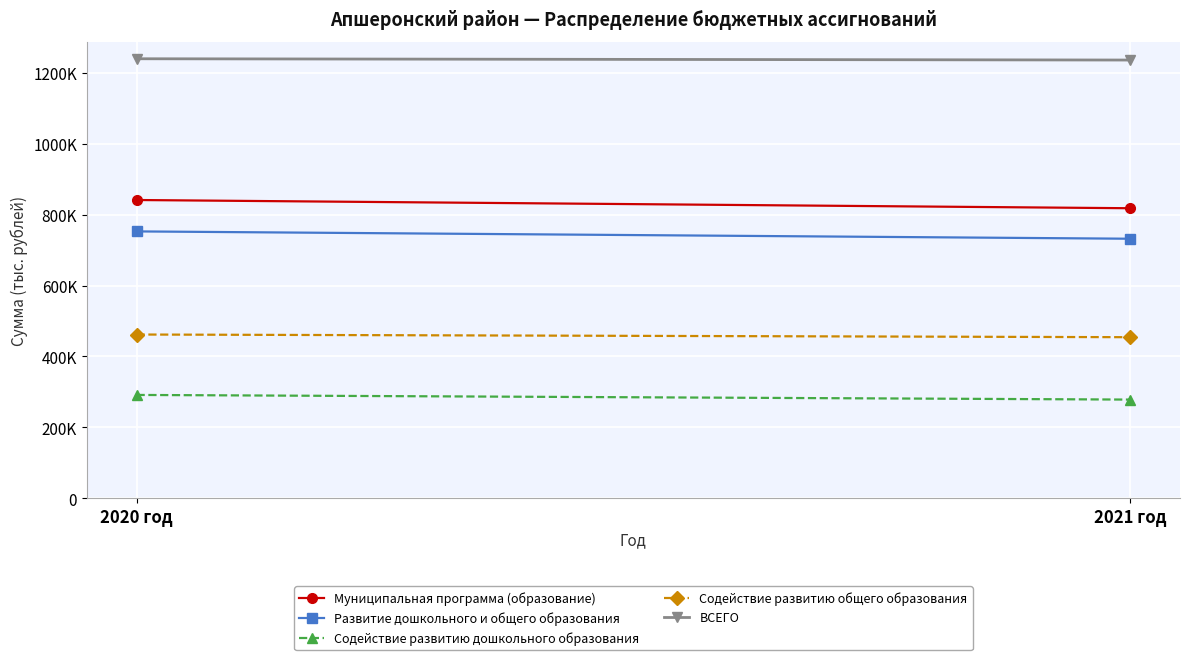

What is the lowest value of the Содействие развитию дошкольного образования series?

277967.1